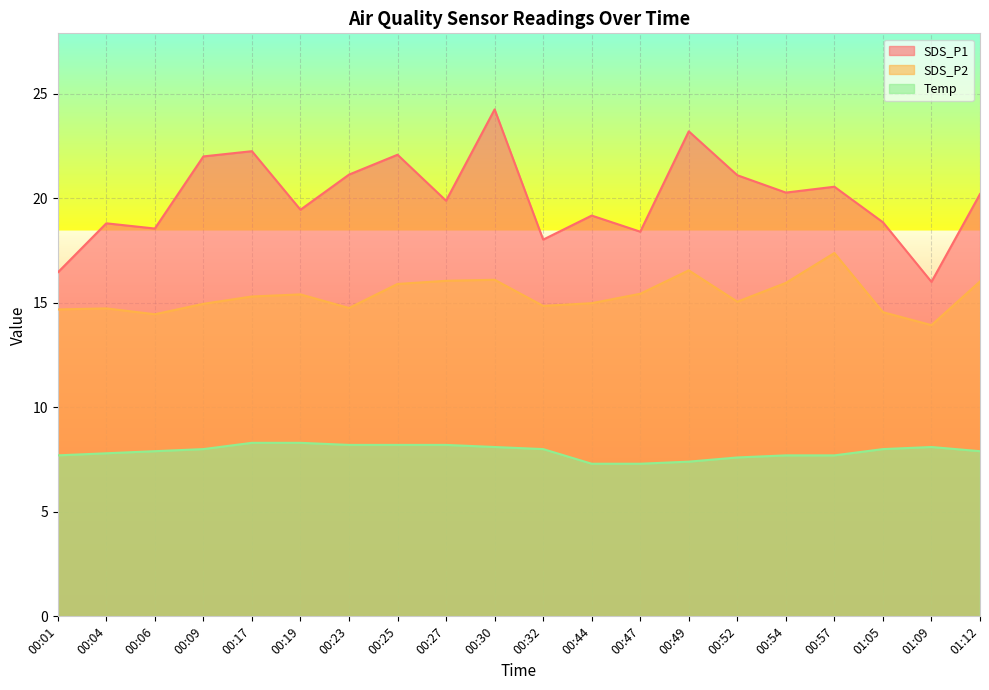

At which category is the sum across all series the highest?

00:30